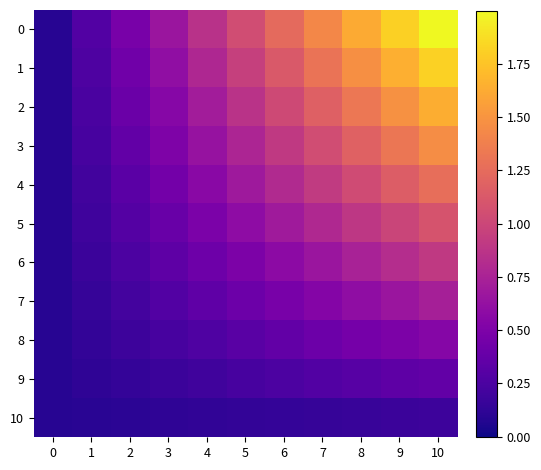

Reading left to right, extract all data points from this chart.

0: 0=0.1	1=0.3	2=0.5	3=0.7	4=0.9	5=1.0	6=1.2	7=1.4	8=1.6	9=1.8	10=2.0
1: 0=0.1	1=0.3	2=0.4	3=0.6	4=0.8	5=1.0	6=1.1	7=1.3	8=1.5	9=1.6	10=1.8
2: 0=0.1	1=0.2	2=0.4	3=0.6	4=0.7	5=0.9	6=1.0	7=1.2	8=1.3	9=1.5	10=1.6
3: 0=0.1	1=0.2	2=0.4	3=0.5	4=0.6	5=0.8	6=0.9	7=1.0	8=1.2	9=1.3	10=1.5
4: 0=0.1	1=0.2	2=0.3	3=0.4	4=0.6	5=0.7	6=0.8	7=0.9	8=1.0	9=1.2	10=1.3
5: 0=0.1	1=0.2	2=0.3	3=0.4	4=0.5	5=0.6	6=0.7	7=0.8	8=0.9	9=1.0	10=1.1
6: 0=0.1	1=0.2	2=0.3	3=0.3	4=0.4	5=0.5	6=0.6	7=0.7	8=0.7	9=0.8	10=0.9
7: 0=0.1	1=0.2	2=0.2	3=0.3	4=0.3	5=0.4	6=0.5	7=0.5	8=0.6	9=0.7	10=0.7
8: 0=0.1	1=0.1	2=0.2	3=0.2	4=0.3	5=0.3	6=0.4	7=0.4	8=0.5	9=0.5	10=0.5
9: 0=0.1	1=0.1	2=0.1	3=0.2	4=0.2	5=0.2	6=0.3	7=0.3	8=0.3	9=0.3	10=0.4
10: 0=0.1	1=0.1	2=0.1	3=0.1	4=0.1	5=0.1	6=0.1	7=0.2	8=0.2	9=0.2	10=0.2